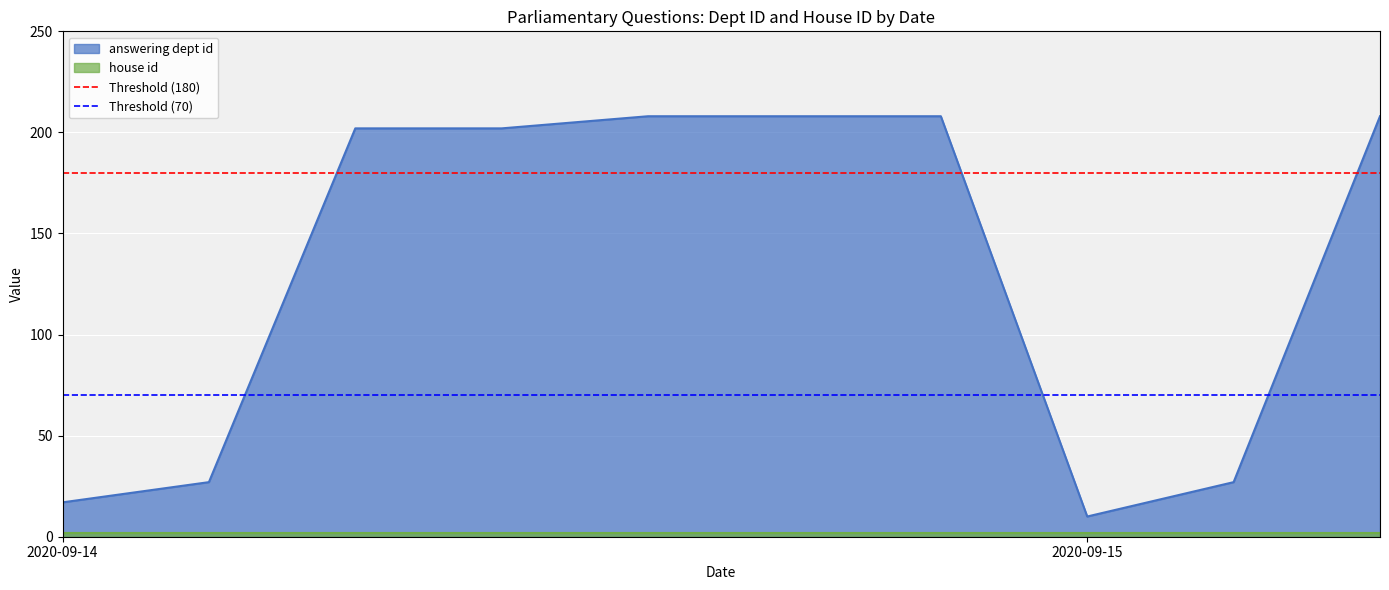

How many lines are shown in the chart?

2